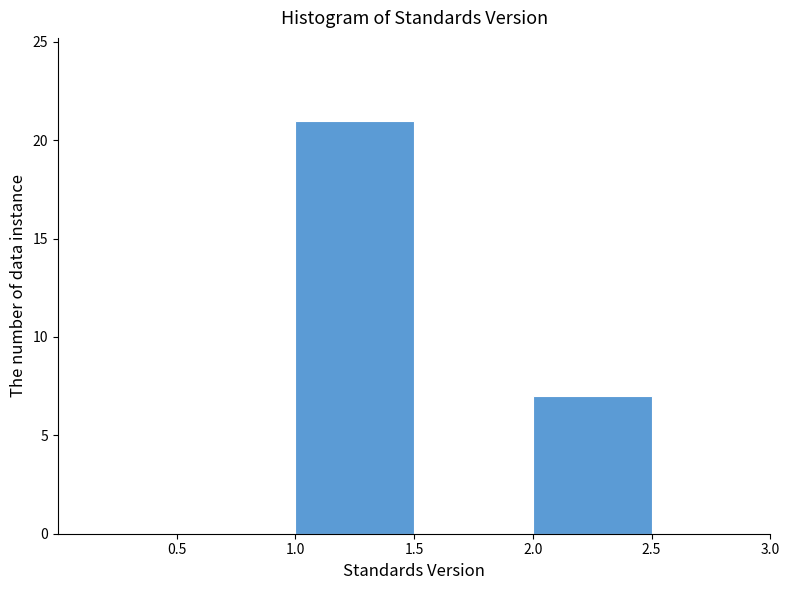

Reading left to right, list every bar in this chart as the range it spans on the x-axis followed by its height. The values are not printed on the chart, so give them approximately, as read against the axis.

0.5 to 1.0: 0
1.0 to 1.5: 21
1.5 to 2.0: 0
2.0 to 2.5: 7